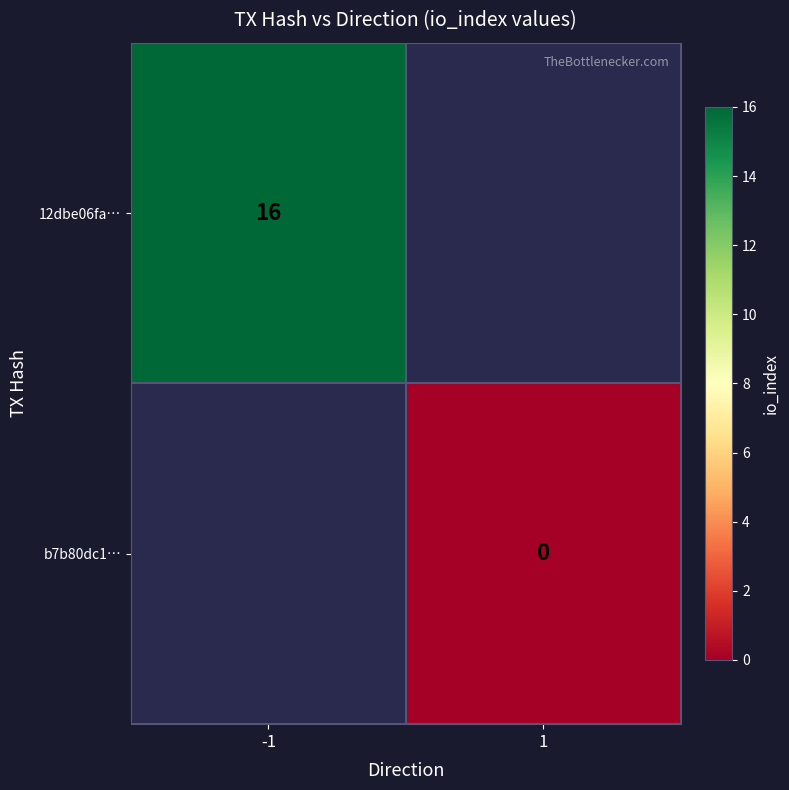

The value of 12dbe06fa… at -1 is 23. True or false?

False